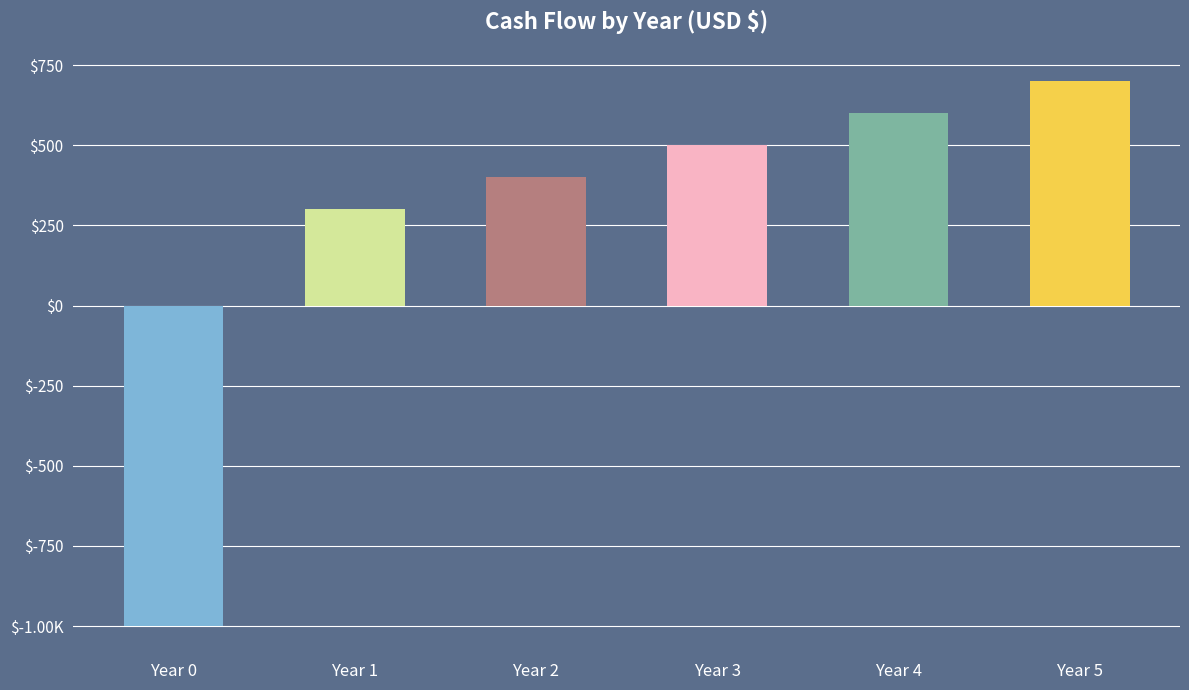

Are the bars horizontal?

No